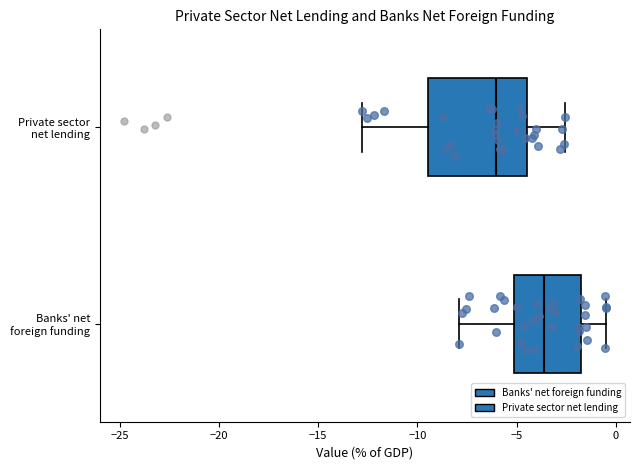

Where is the right edge of the box for Private sector net lending on the x-axis? The values are not printed on the chart, so give them approximately, as read against the axis.

-4.5